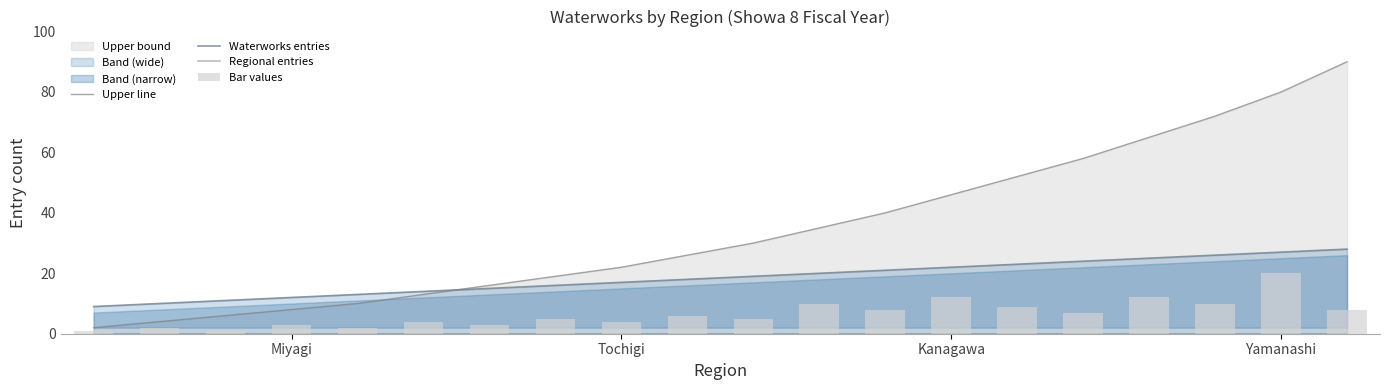

What is the average value of the Bar values series?

7